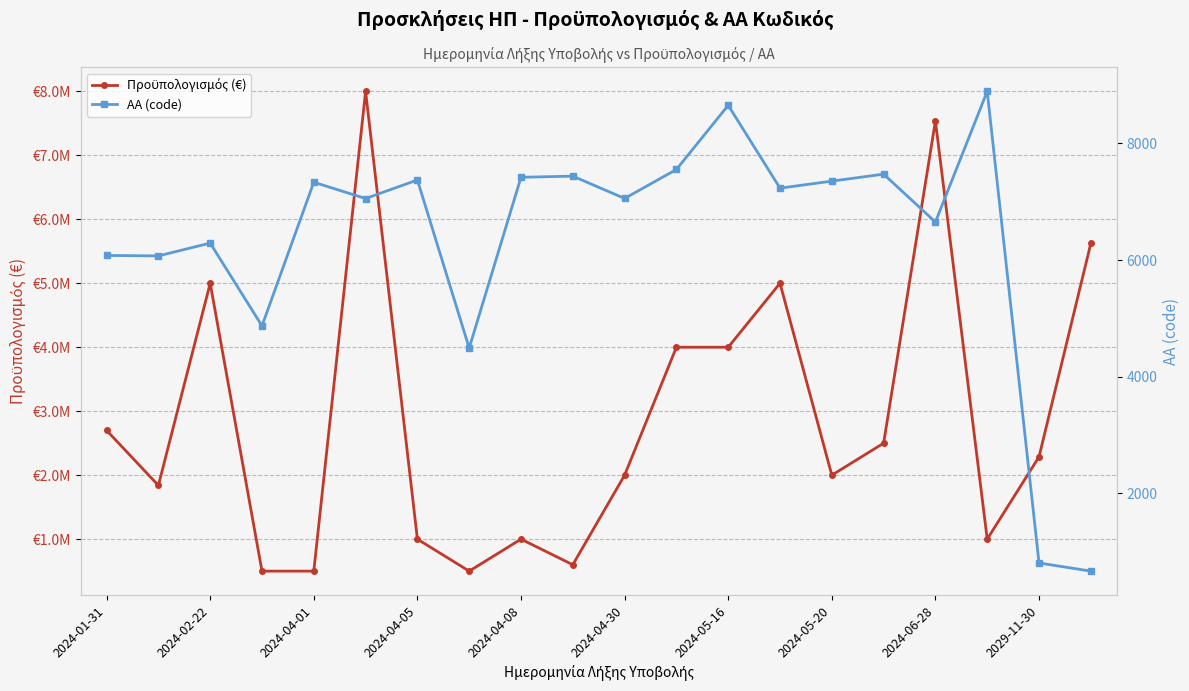

What are all the series names shown in the legend?

Πρoϋπολογισμός (€), ΑΑ (code)